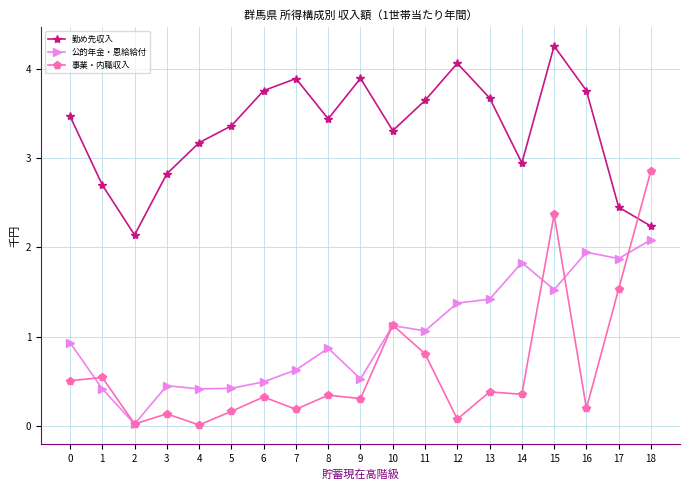

True or false: 事業・内職収入 has a value of 0.3 at 1.

False